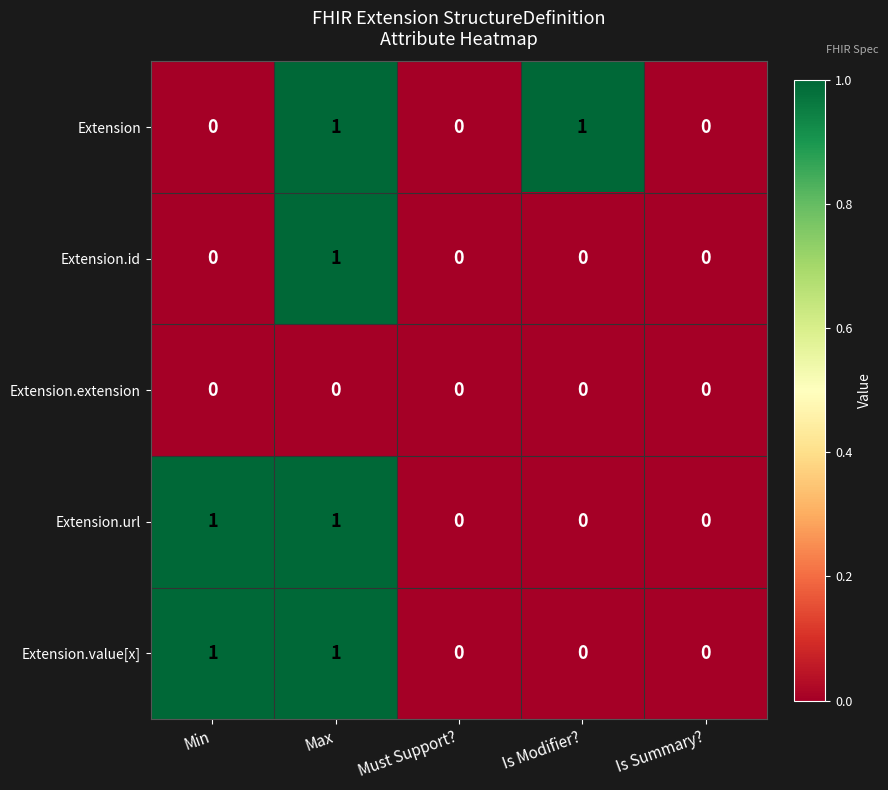

Count the number of categories in the chart.

5